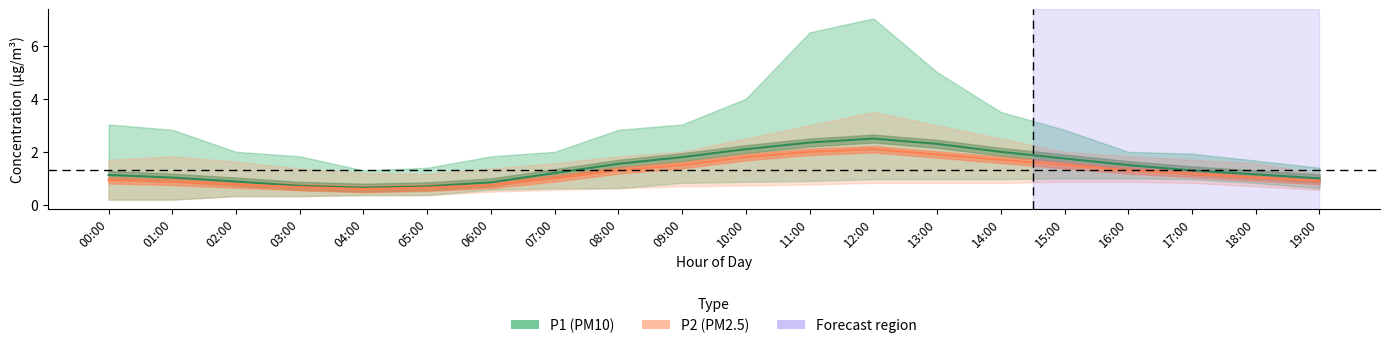

Does the chart have visible grid lines?

No